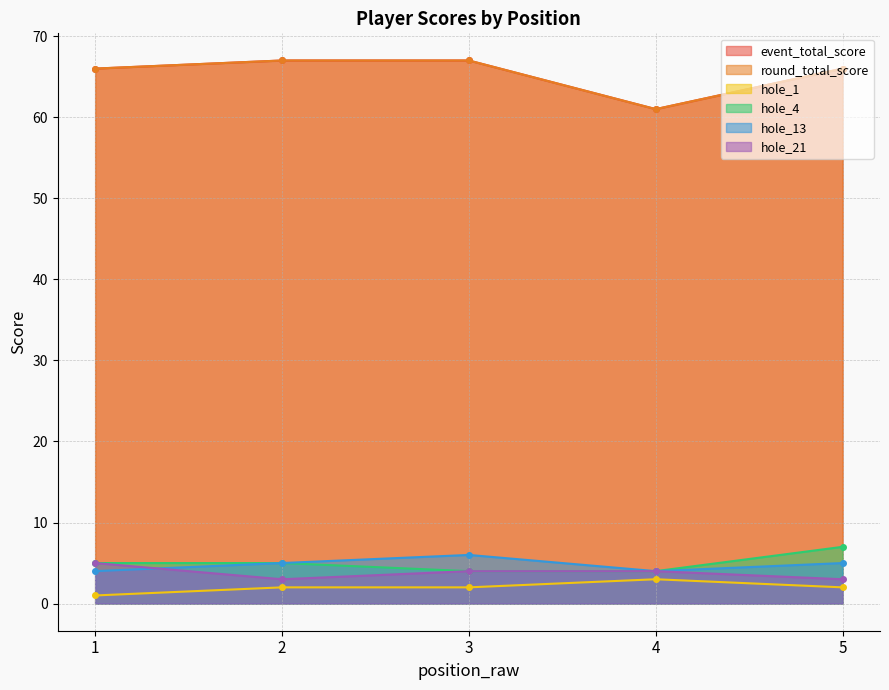

True or false: hole_4 and hole_1 cross at least once.

False